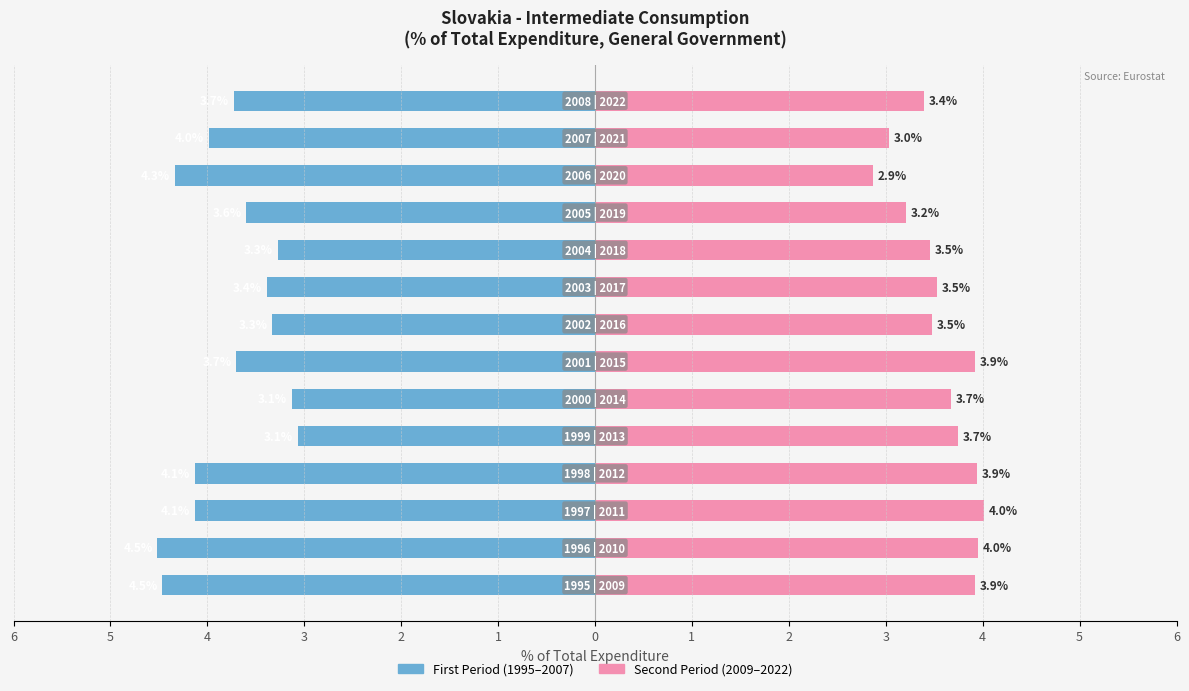

What is the difference between the maximum and second lowest values in the First half (1995-2007) series?

1.4